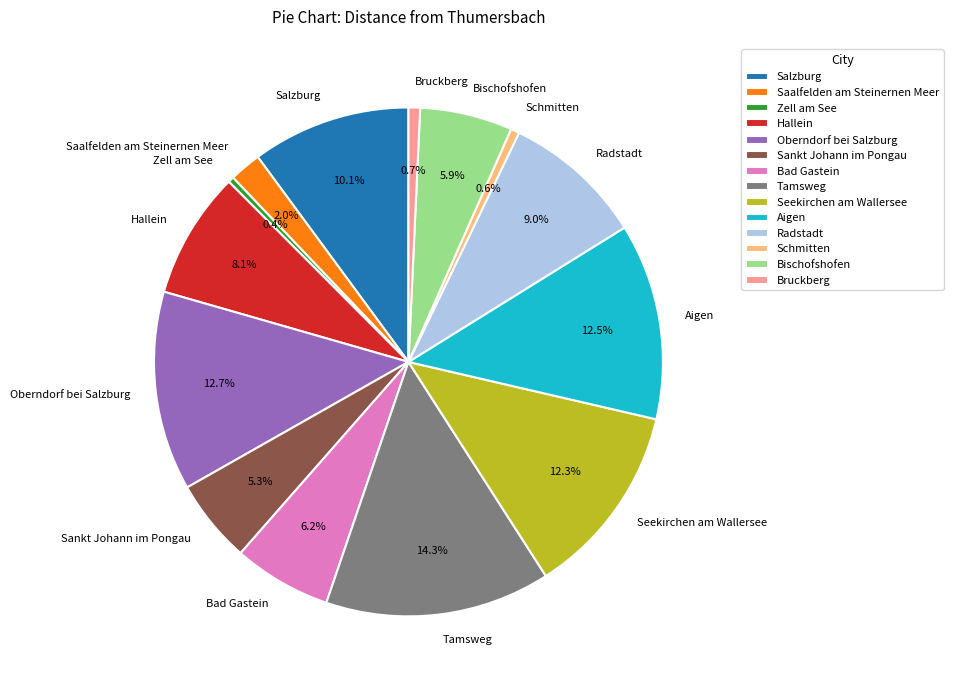

True or false: Tamsweg accounts for 14% of the total.

True